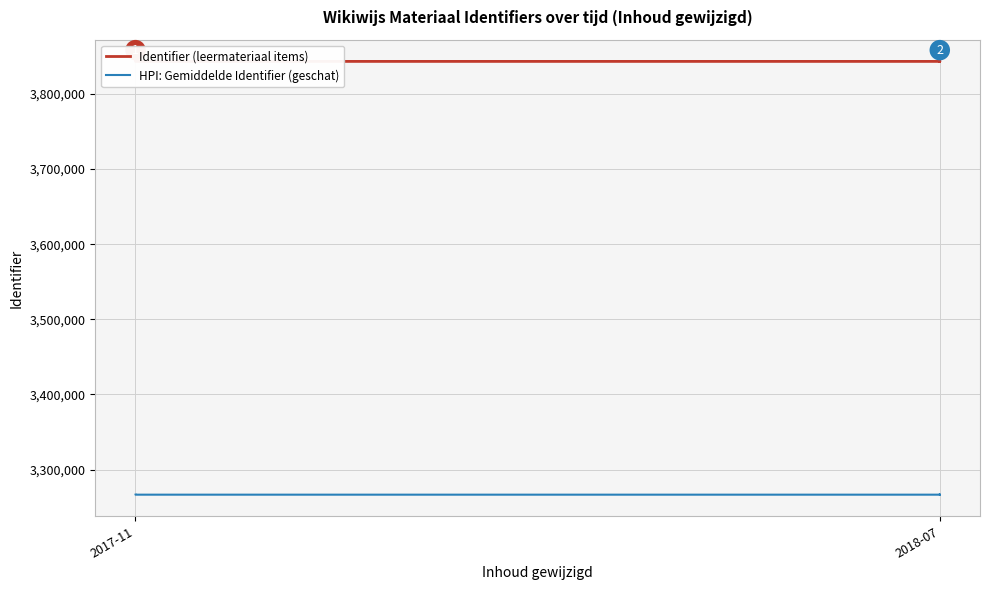

What is the total value across all series at 2018-07?

7109842.3